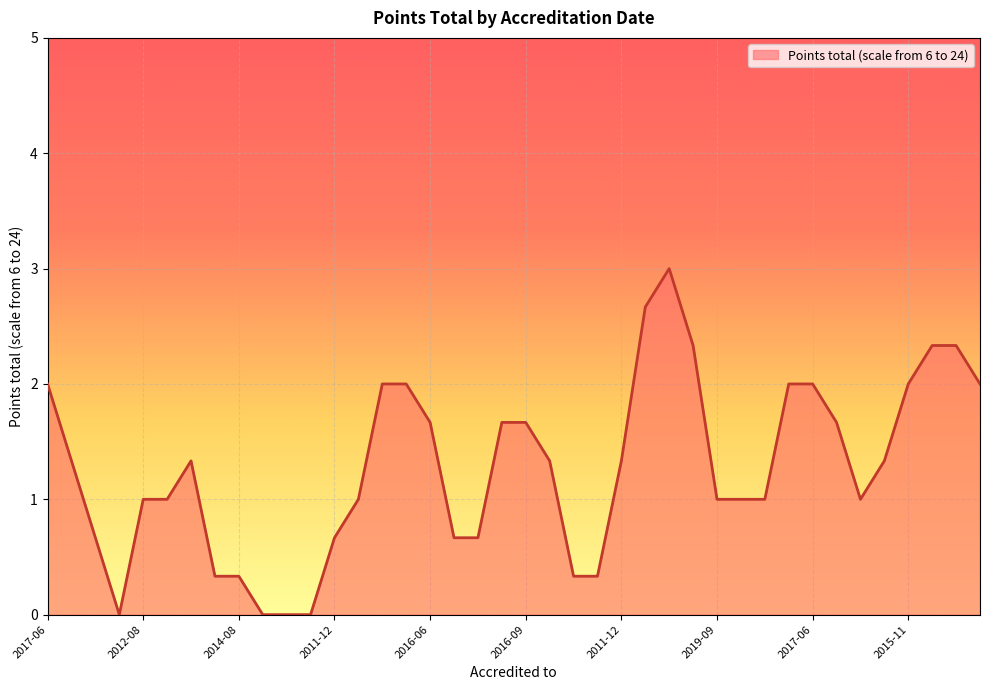

What is the greatest value displayed?

3.0